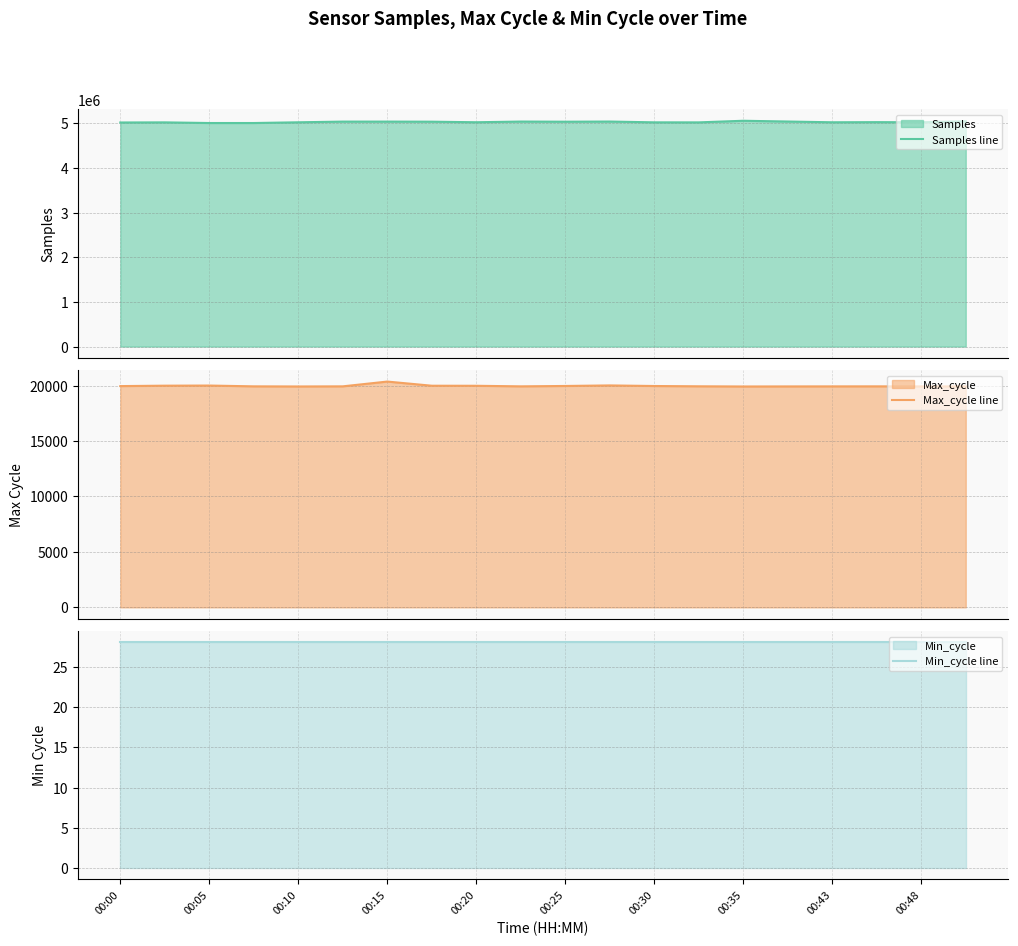

How many lines are shown in the chart?

3